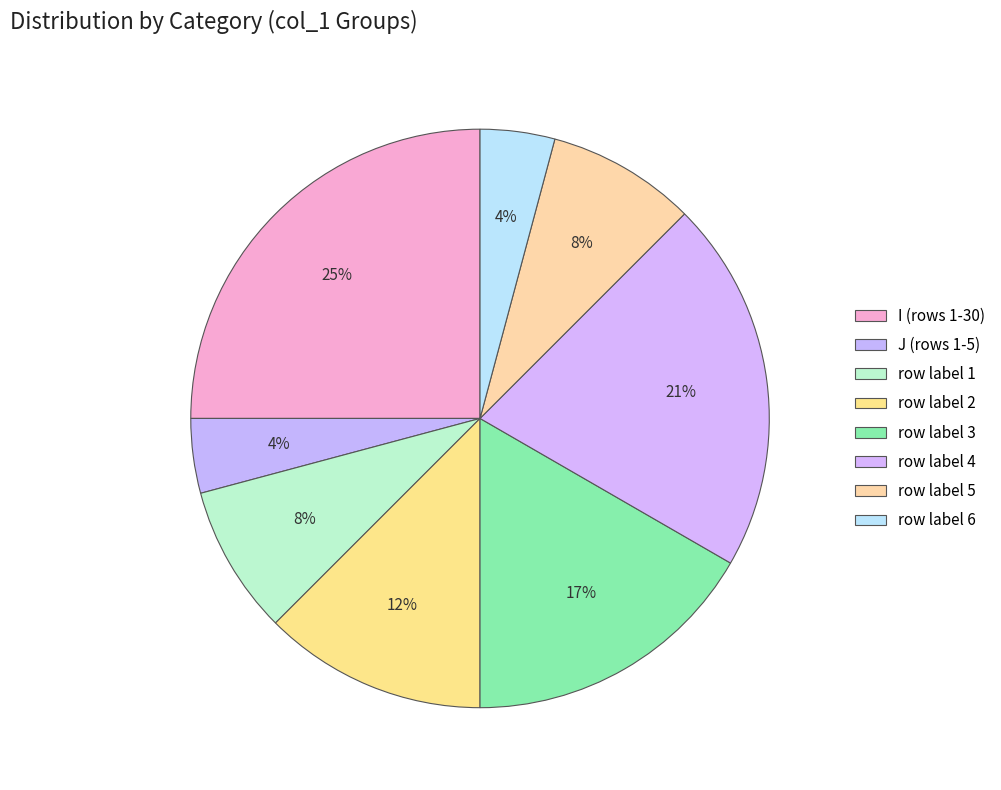

Count the number of slices in the pie.

8